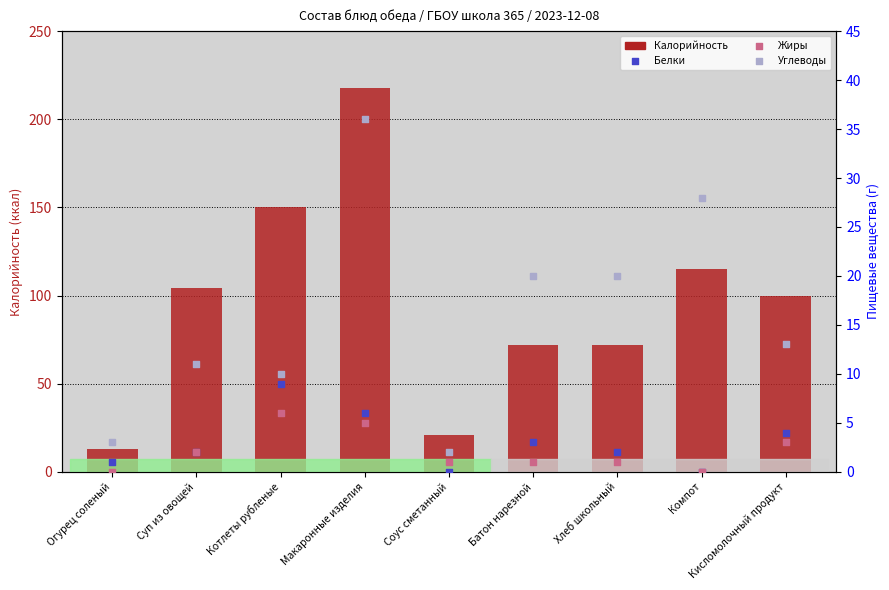

Which series reaches the maximum Y coordinate?

Калорийность